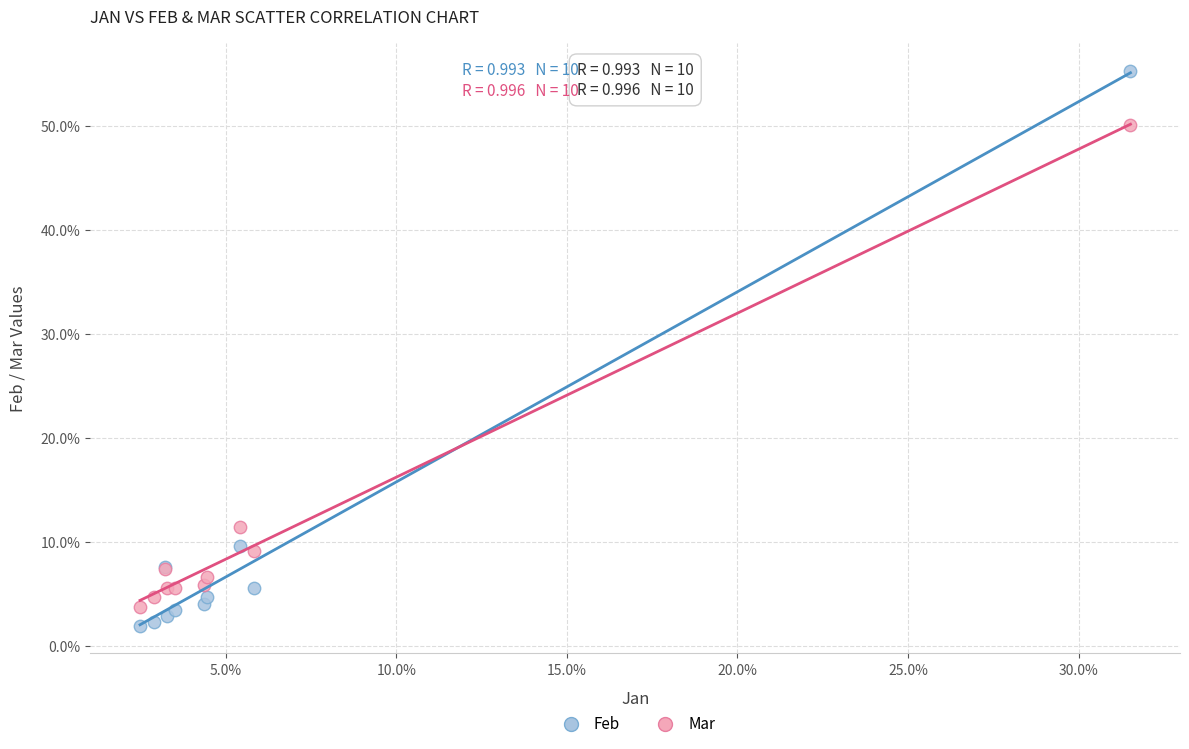

Which series contains the highest Y value?

Feb